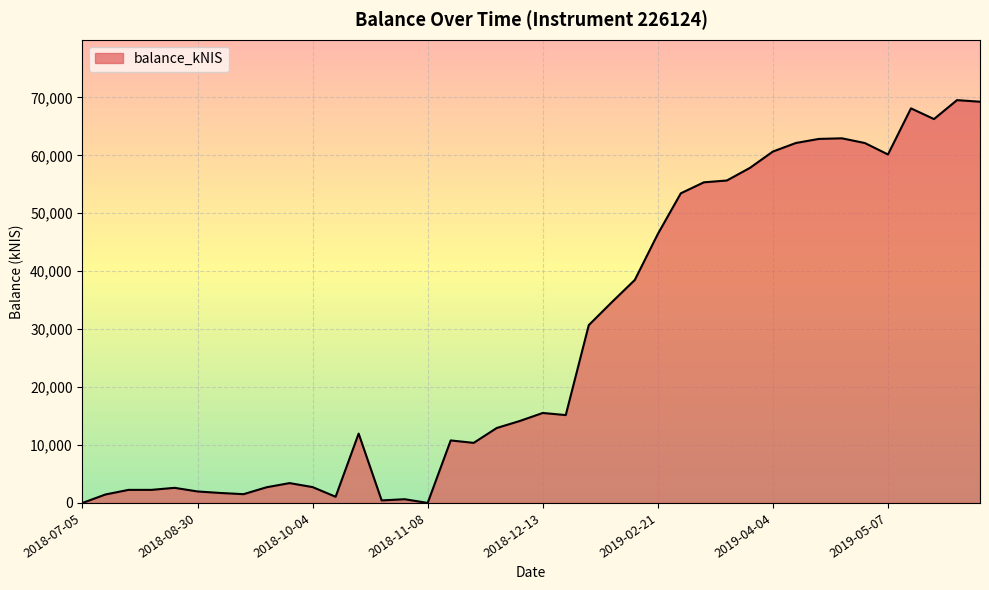

What is the maximum value shown in the chart?

69530.1